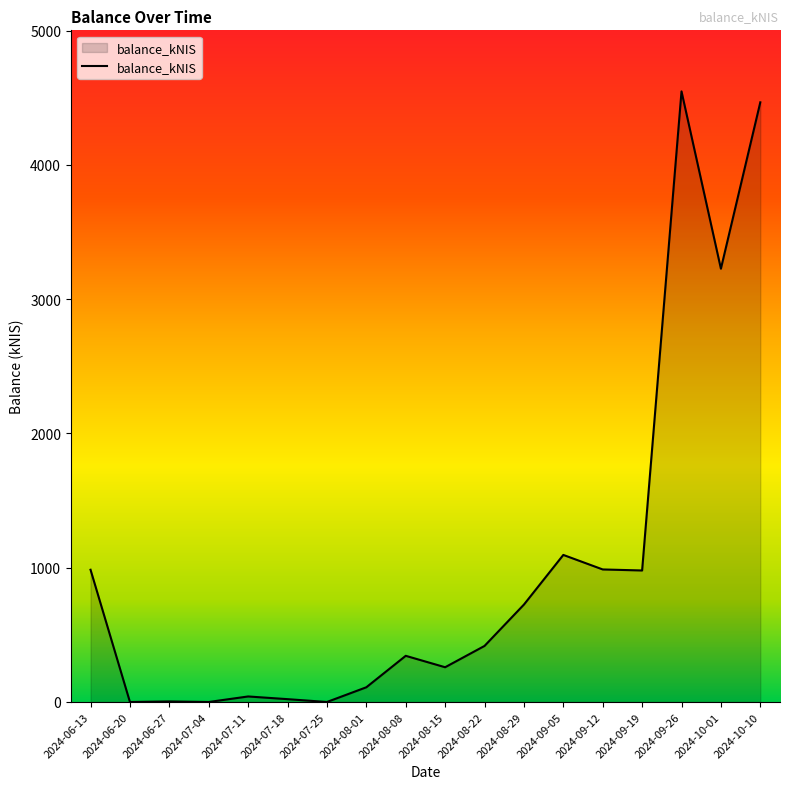

What is the change in value from 2024-06-20 to 2024-09-12?

+987.2